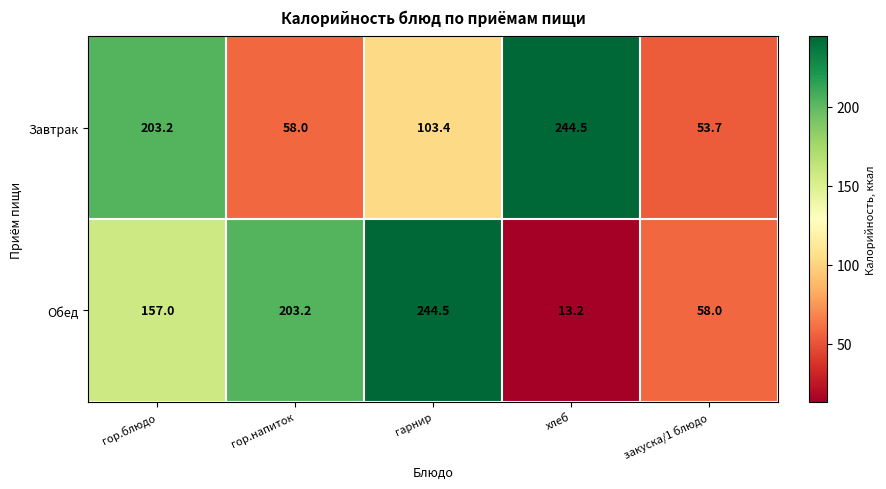

What is the total value across all series at гарнир?

347.9